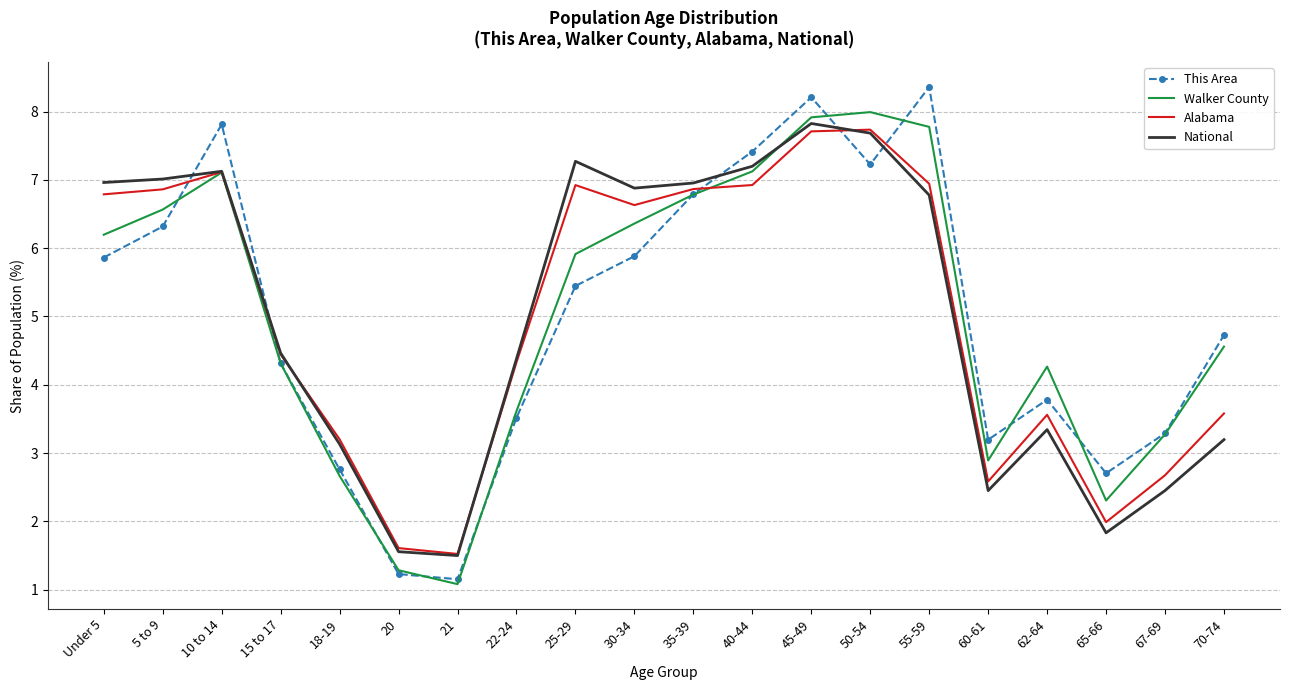

What is the highest value of the National series?

7.8